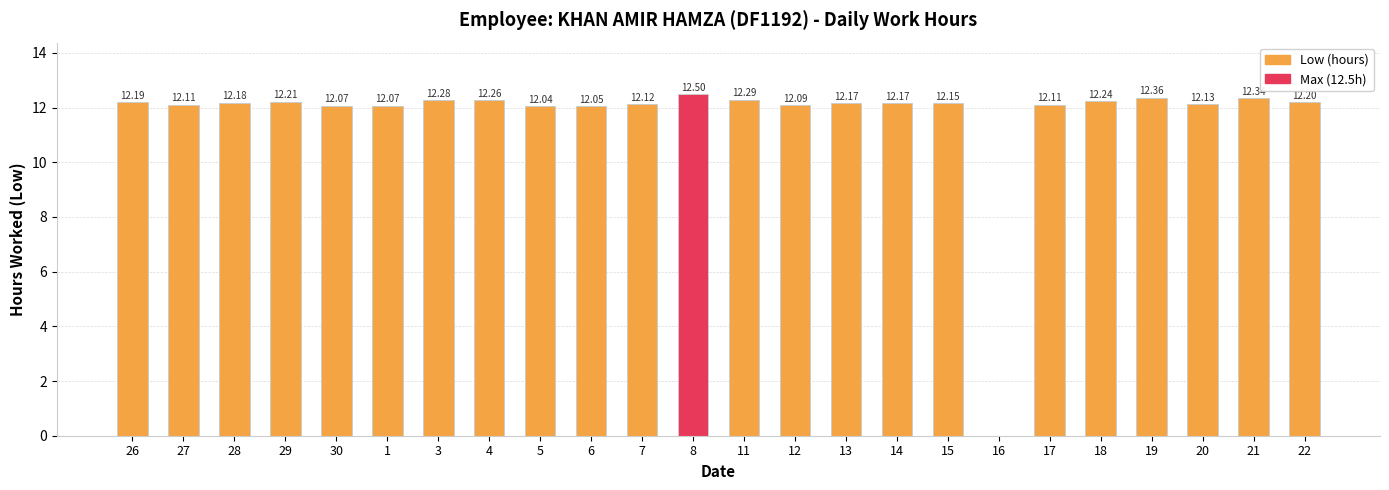

Approximately how many times larger is the value at 5 compared to 22?

1.0